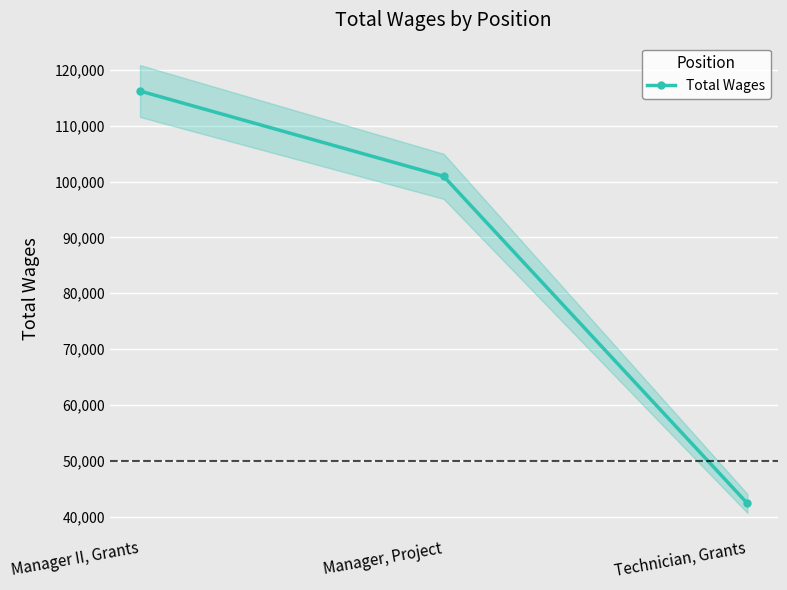

The value at Manager, Project is 147079. True or false?

False